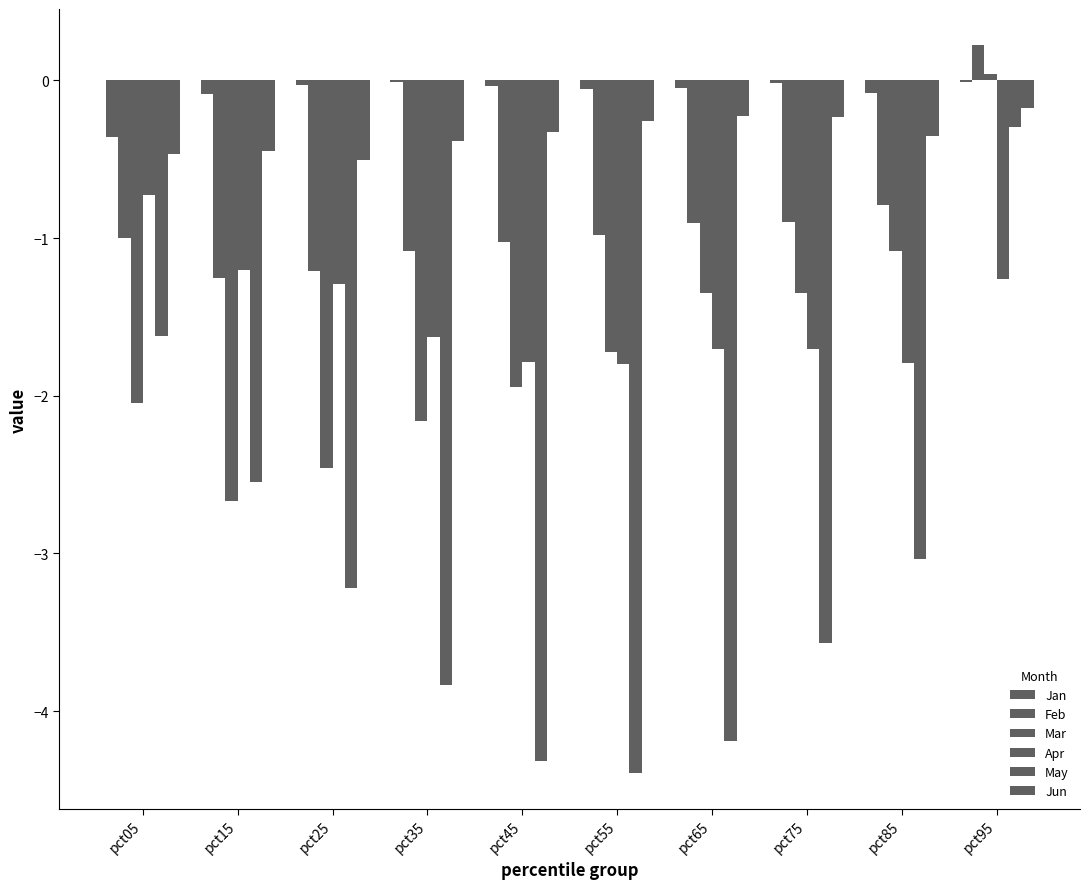

Rank the series by their maximum value, from lowest to highest.

Apr, May, Jun, Jan, Mar, Feb